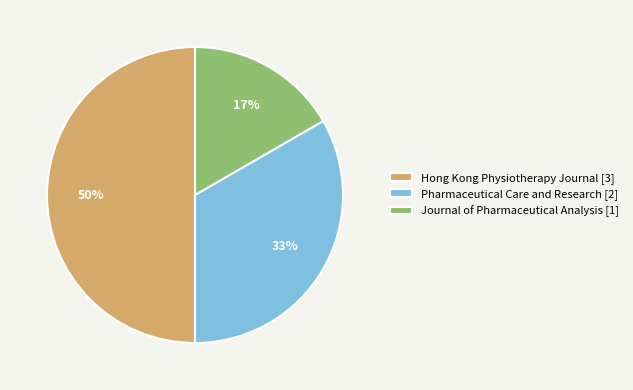

Which category has the smallest portion of the pie?

Journal of Pharmaceutical Analysis [1]